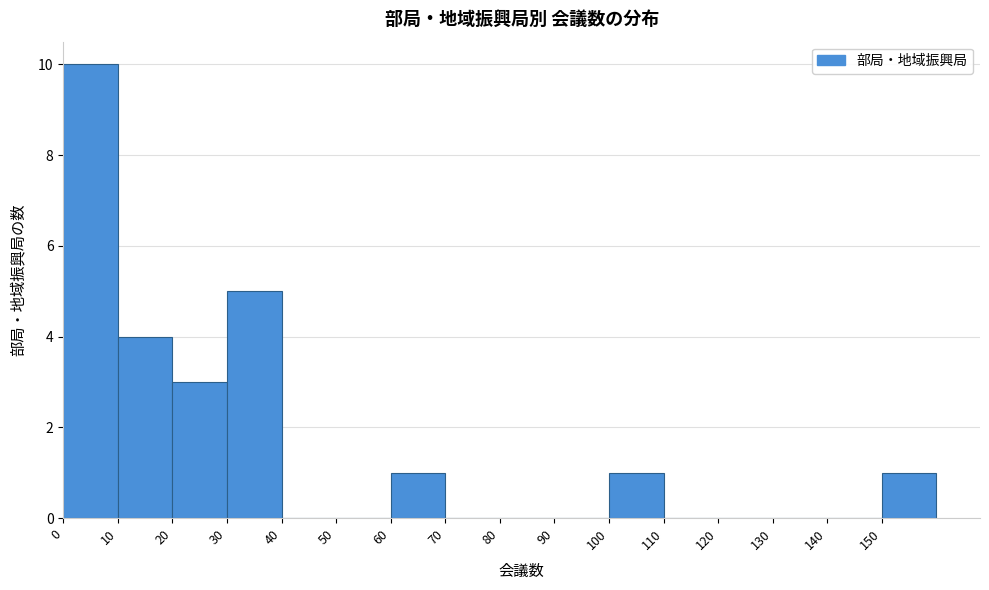

What is the height of the bar covering 150 to 160 on the x-axis? The values are not printed on the chart, so give them approximately, as read against the axis.

1